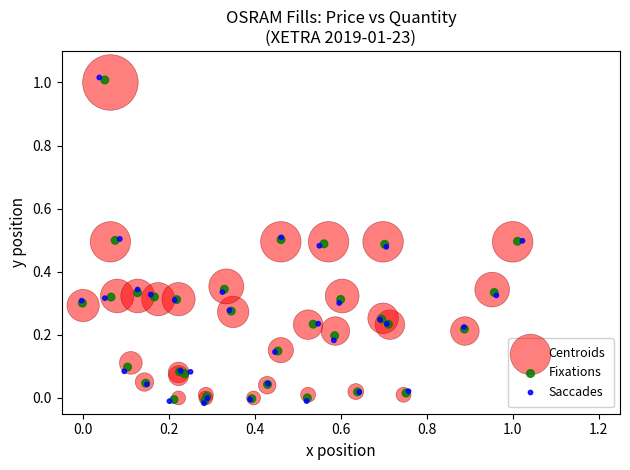

Which series has the largest Y range (max minus min)?

Saccades